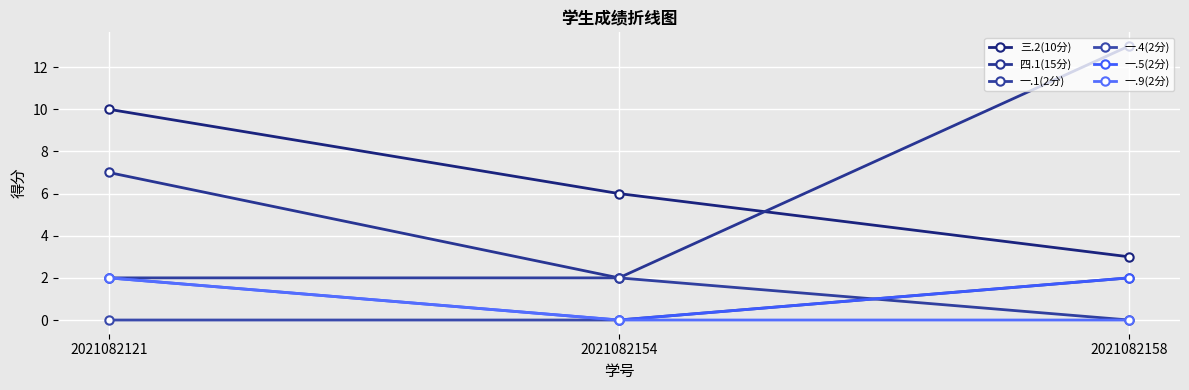

The value of 一.1(2分) at 2021082121 is 3. True or false?

False